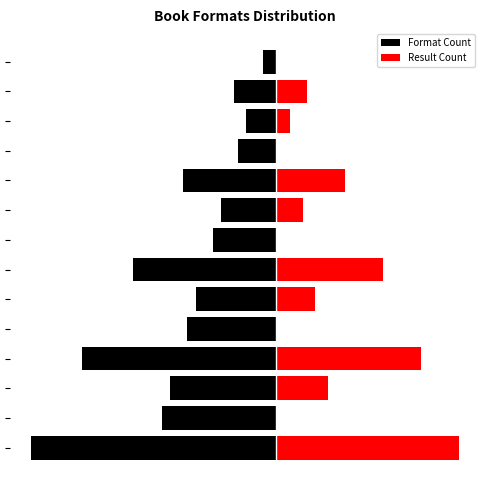

Count the number of data series in this chart.

2